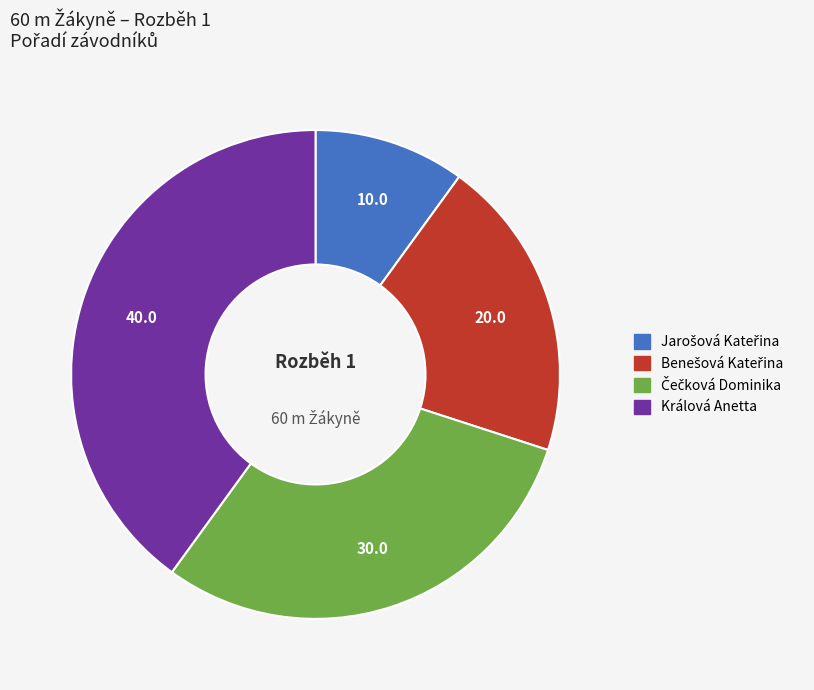

What is the largest slice in the pie chart?

Králová Anetta